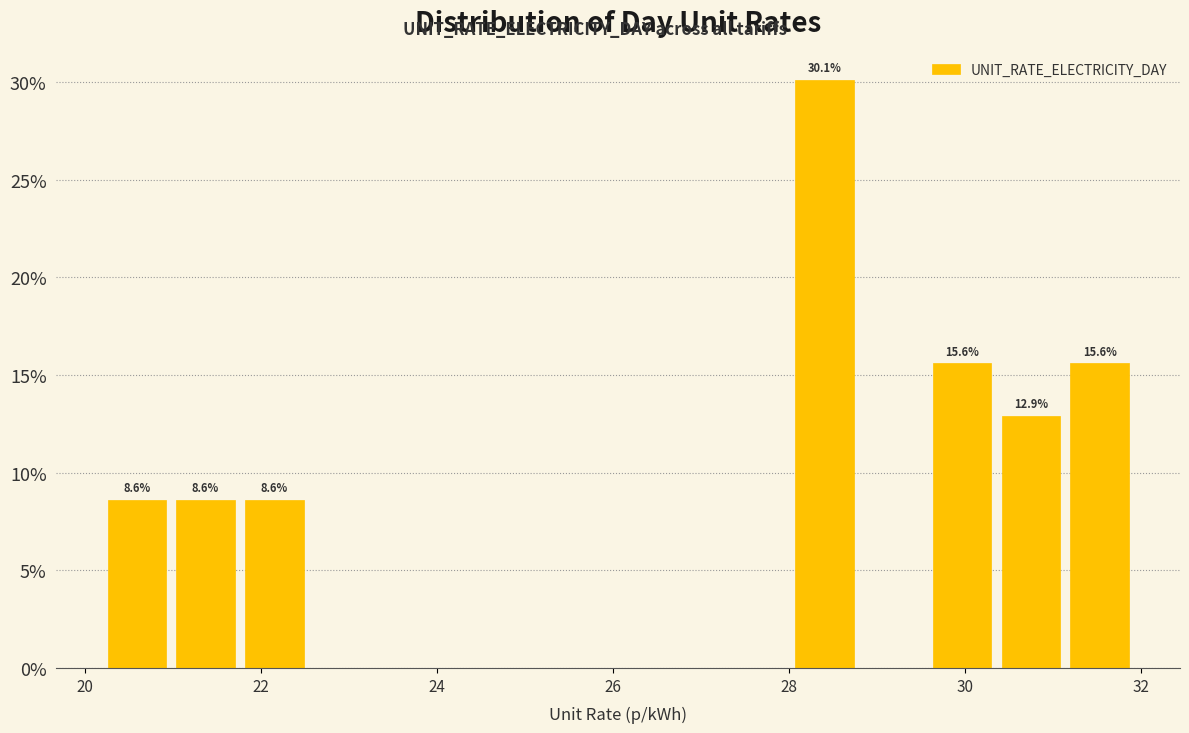

Around what value on the x-axis is the tallest bar? Give the approximate position of its centre, as read against the axis.

28.4